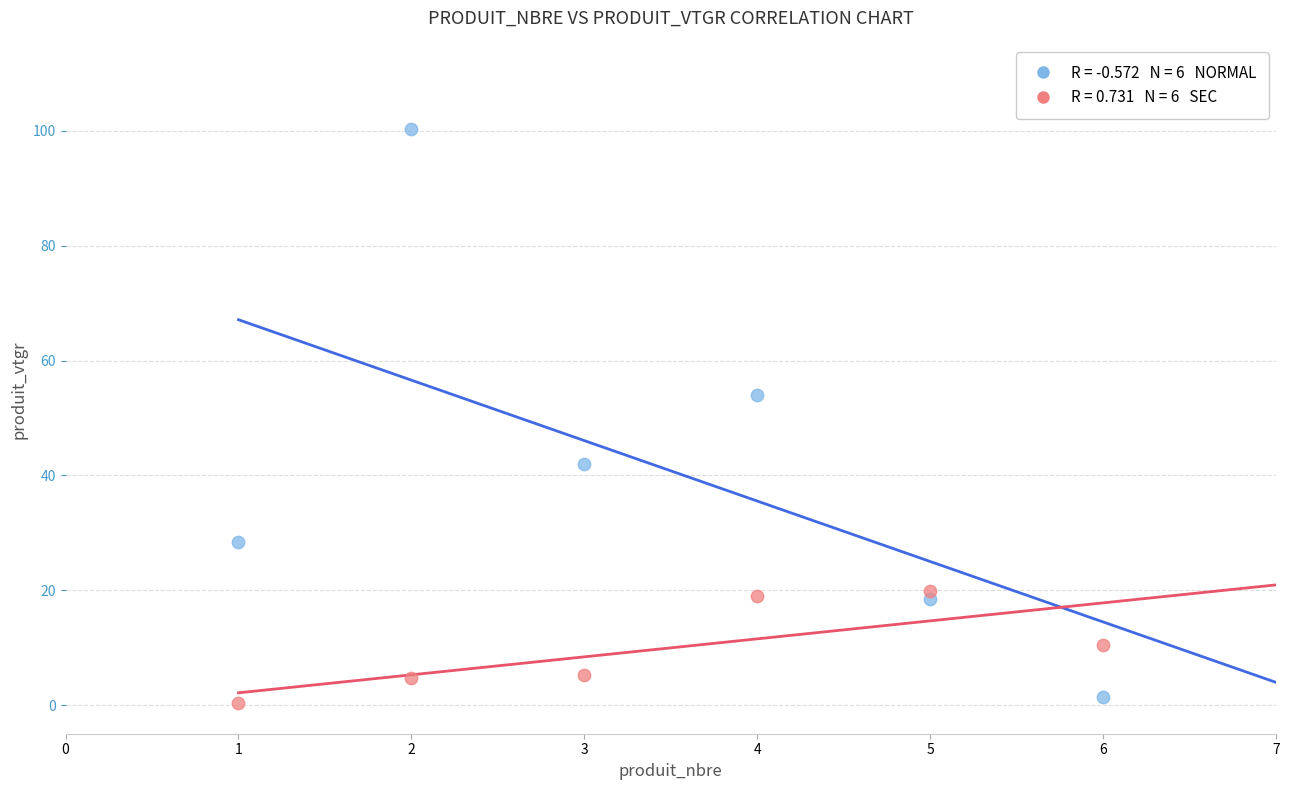

Across all series, what Y value is closest to 50?

54.0